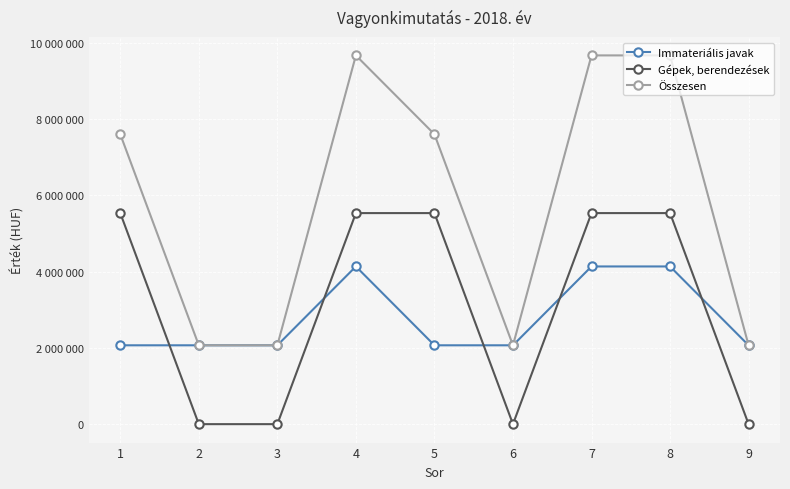

What value does the Gépek, berendezések series have at 8, to the nearest 50?

5538150